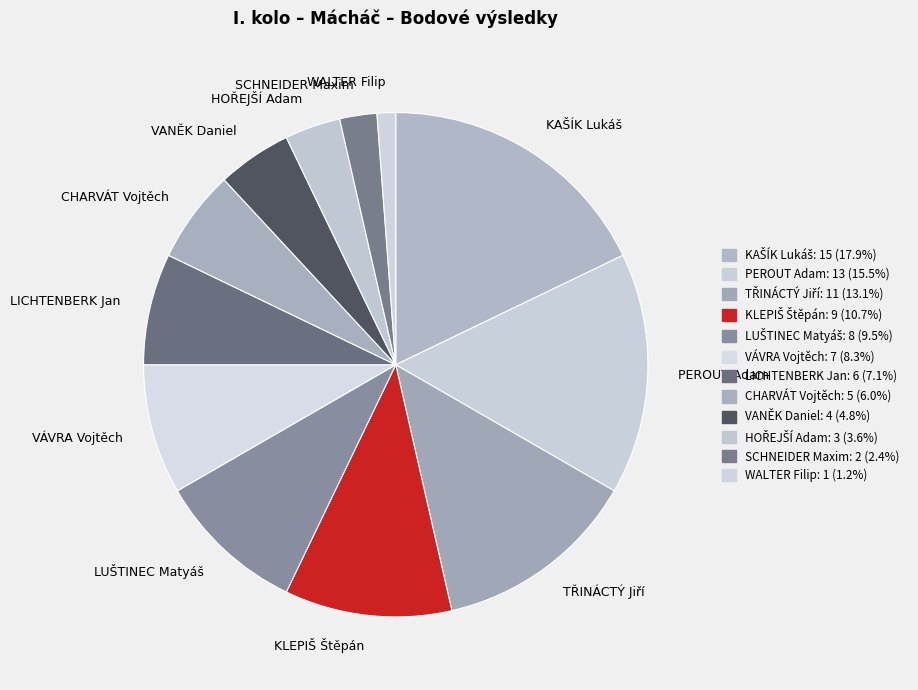

Which has a higher value, WALTER Filip or VÁVRA Vojtěch?

VÁVRA Vojtěch